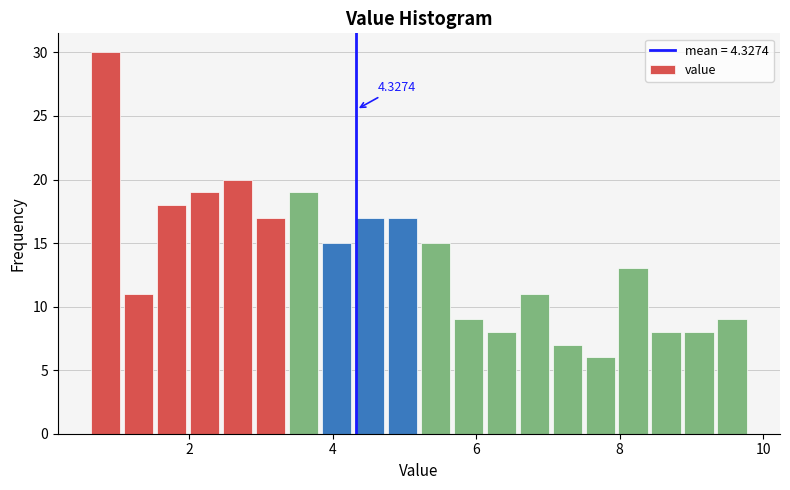

Around what value on the x-axis is the tallest bar? Give the approximate position of its centre, as read against the axis.

0.8